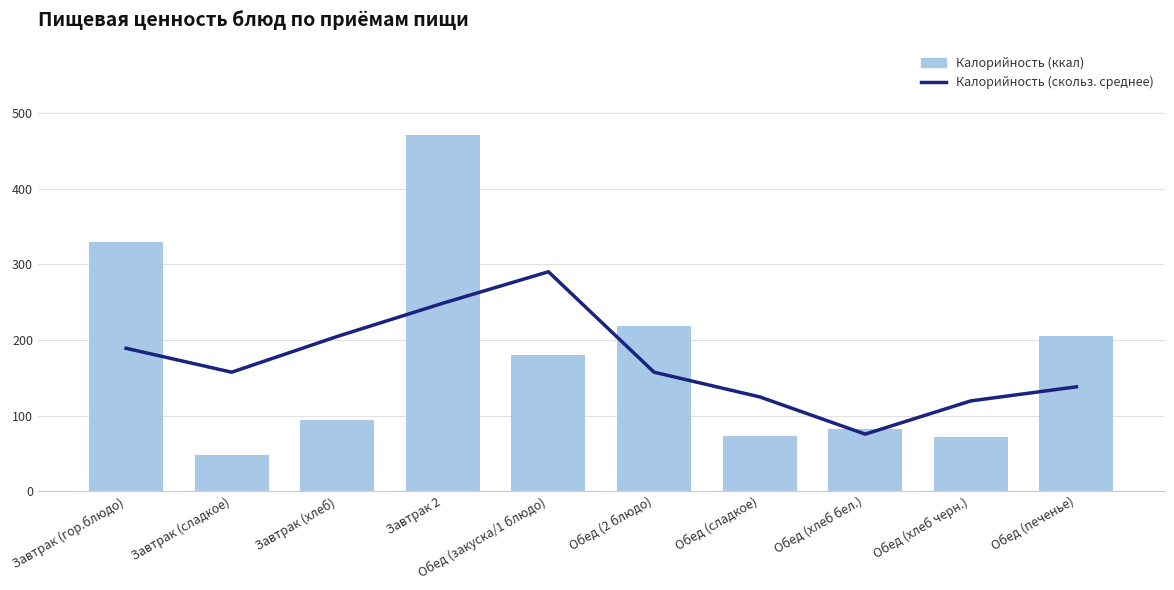

How many data points in Калорийность are less than 180?

5